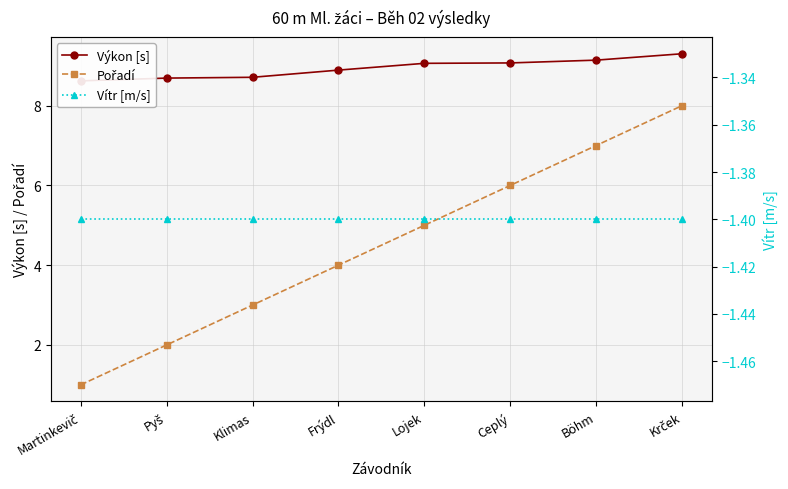

Reading left to right, transcribe all the data shown in this chart.

Výkon [s]: Martinkevič=8.6	Pyš=8.7	Klimas=8.7	Frýdl=8.9	Lojek=9.1	Ceplý=9.1	Böhm=9.1	Krček=9.3
Pořadí: Martinkevič=1.0	Pyš=2.0	Klimas=3.0	Frýdl=4.0	Lojek=5.0	Ceplý=6.0	Böhm=7.0	Krček=8.0
Vítr [m/s]: Martinkevič=-1.4	Pyš=-1.4	Klimas=-1.4	Frýdl=-1.4	Lojek=-1.4	Ceplý=-1.4	Böhm=-1.4	Krček=-1.4